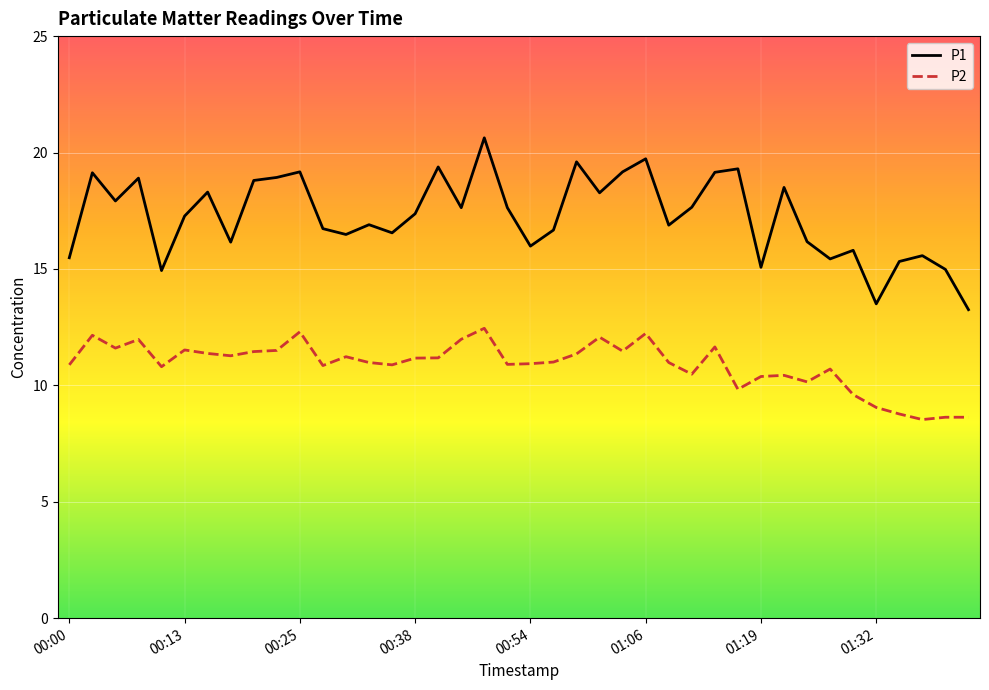

What is the smallest value displayed?

8.5